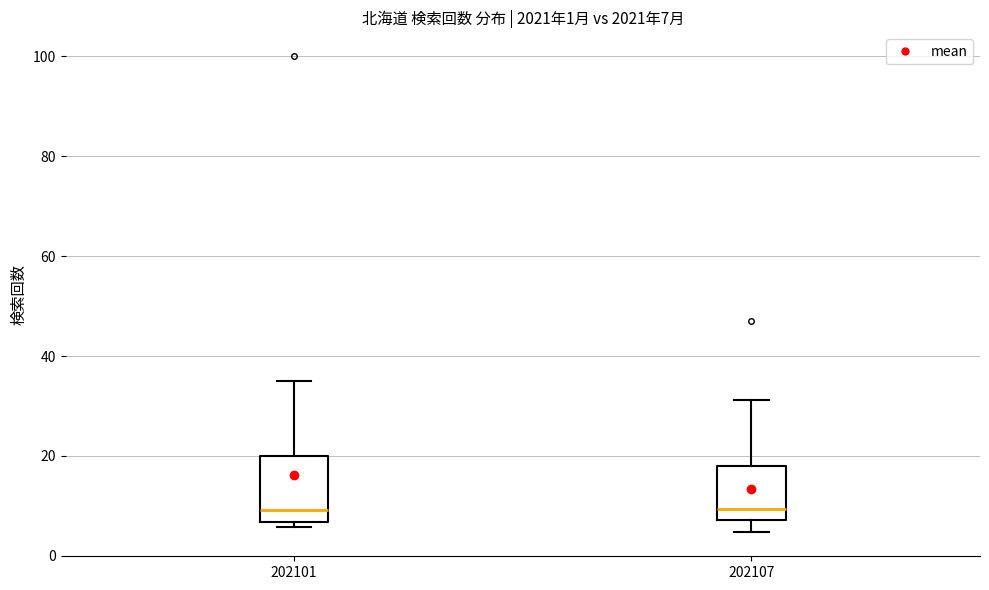

Which box is the tallest, from its lower edge to its upper edge?

202101